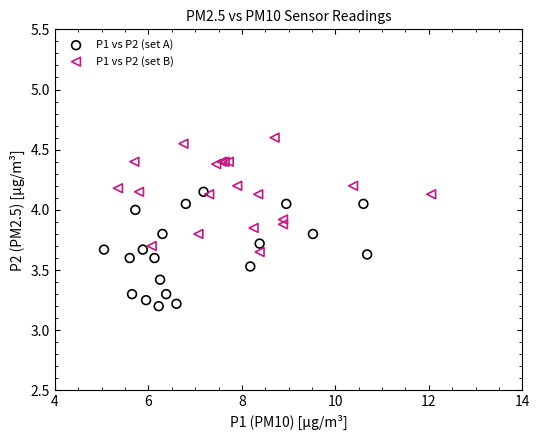

Which series reaches the minimum Y coordinate?

P1 vs P2 (set A)